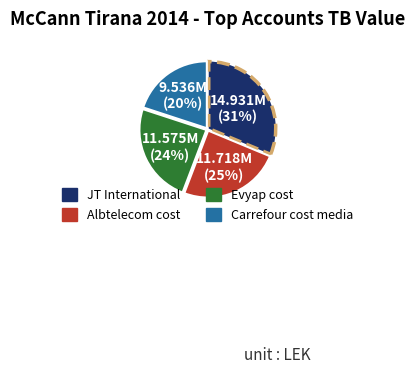

To the nearest percent, what is the difference between the largest and smallest slice percentages?

11%